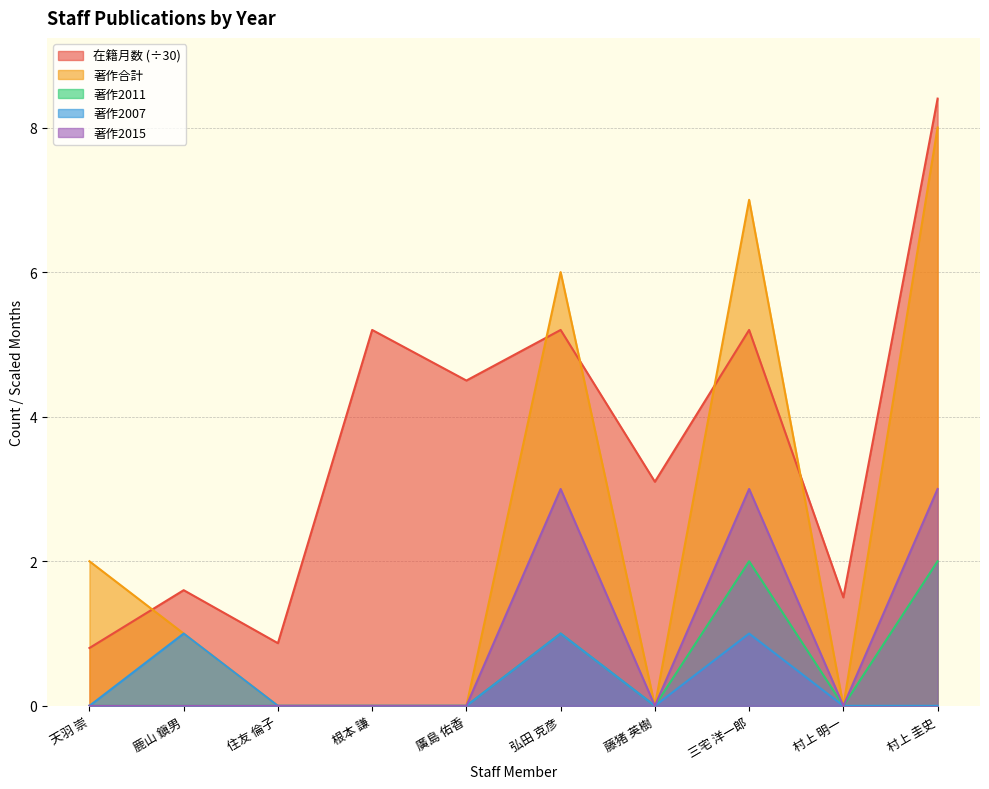

What is the value of the 著作2011 point at the 6th from the left?

1.0